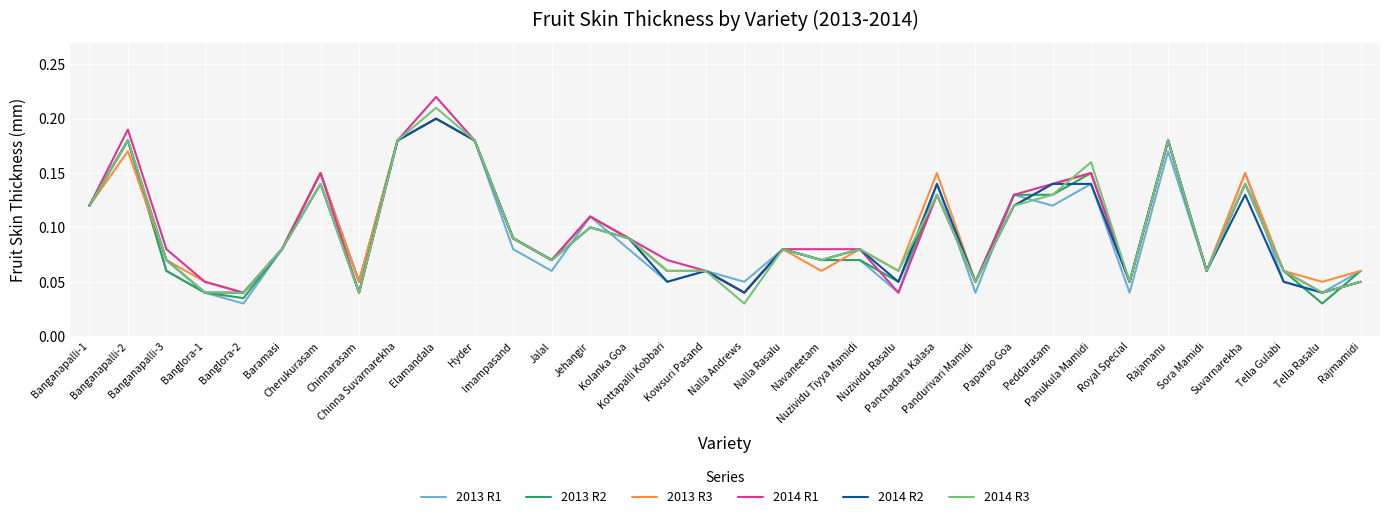

Which series has the largest range (max minus min)?

2014 R1